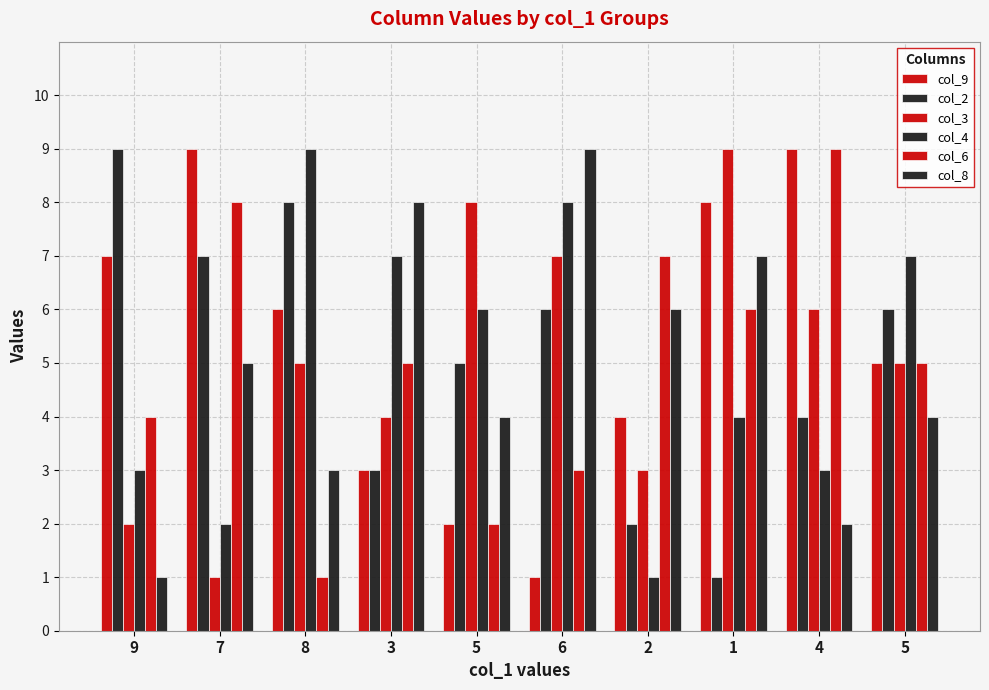

How many distinct data groups are displayed?

6